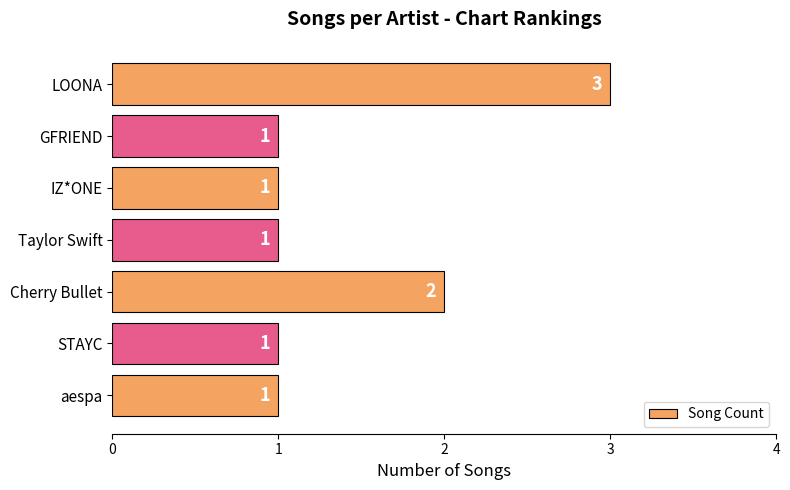

Is it true that the value at GFRIEND is 1?

True